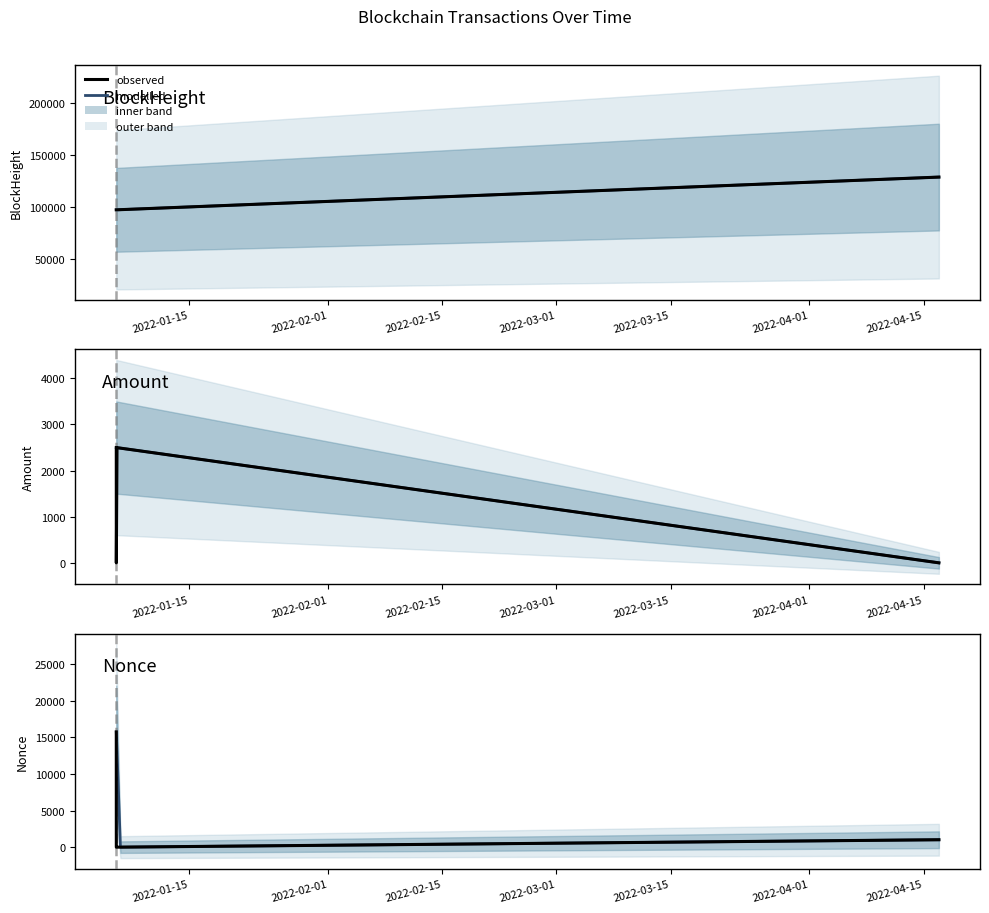

Is it true that Amount equals 0.0 at 2022-04-16 21:00:00?

False